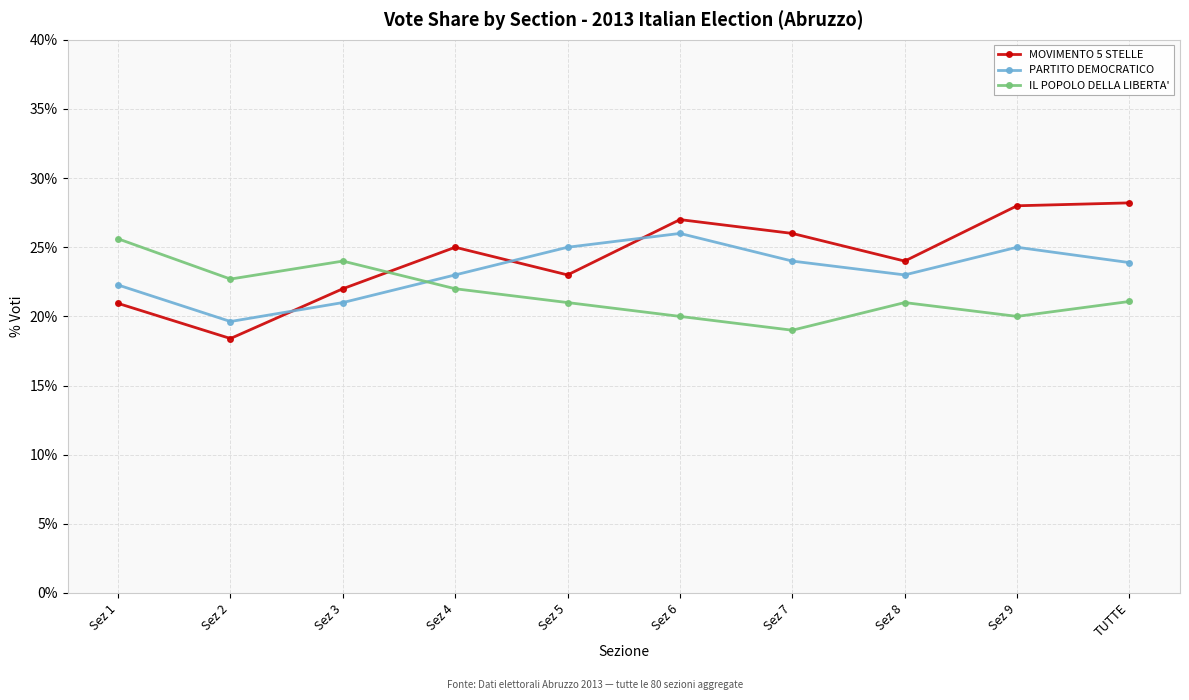

Is this an area chart (filled region under the line)?

No